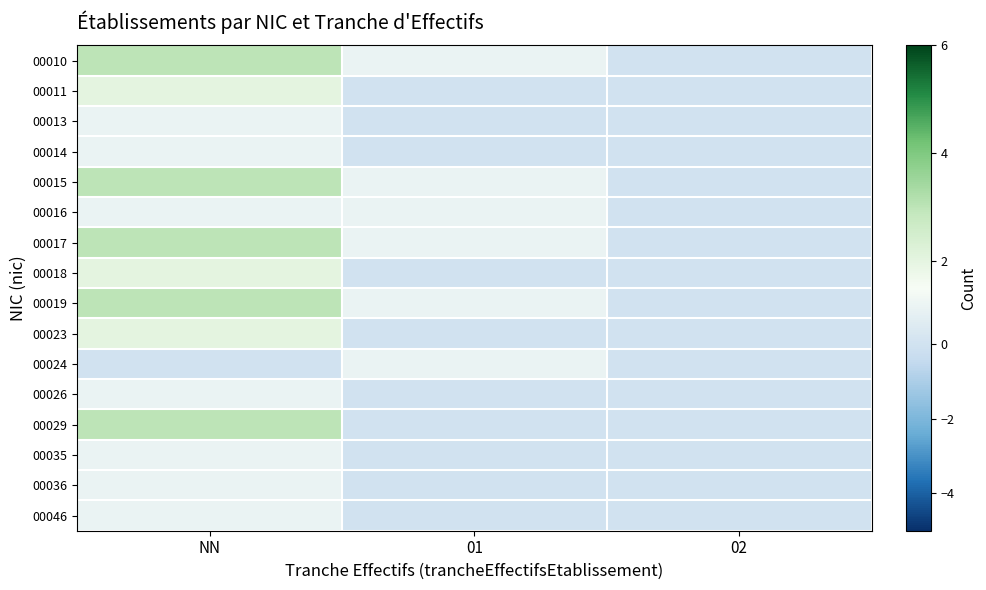

Which label corresponds to the largest value in the chart?

NN